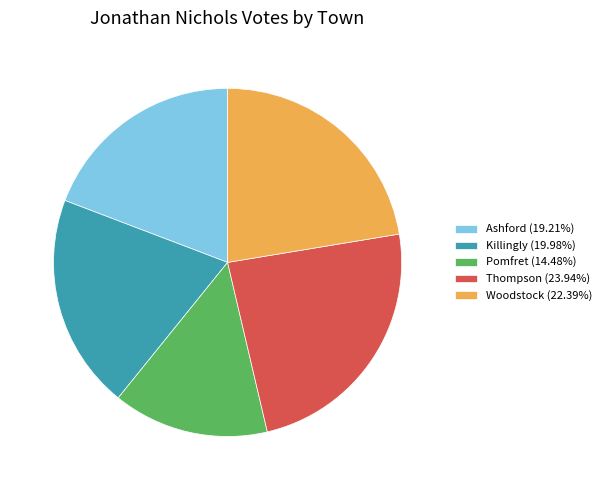

Combined, do Pomfret (14.48%) and Woodstock (22.39%) account for over 50%?

No